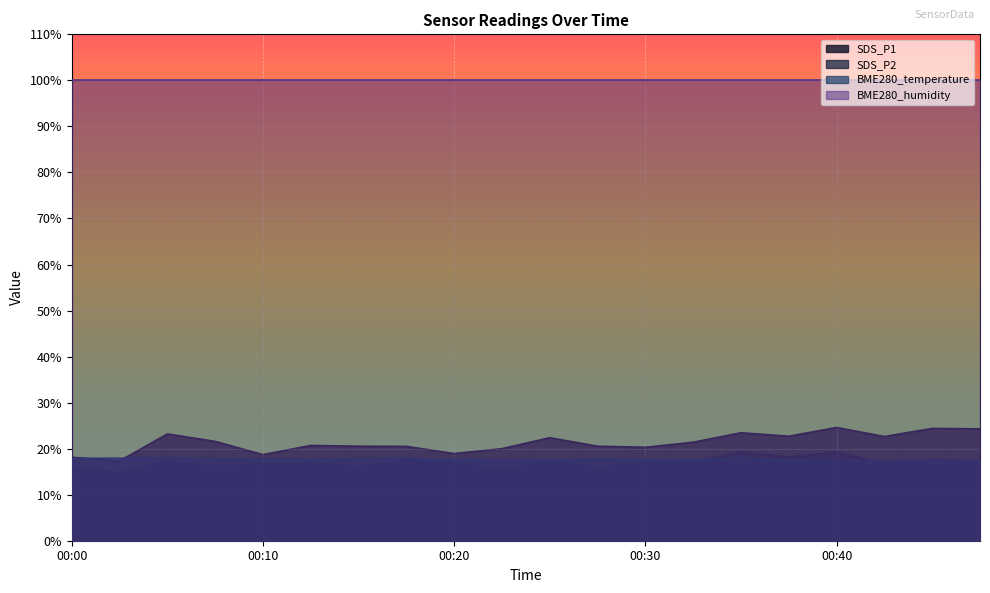

The SDS_P1 series shows 20.0 at 00:22. True or false?

True